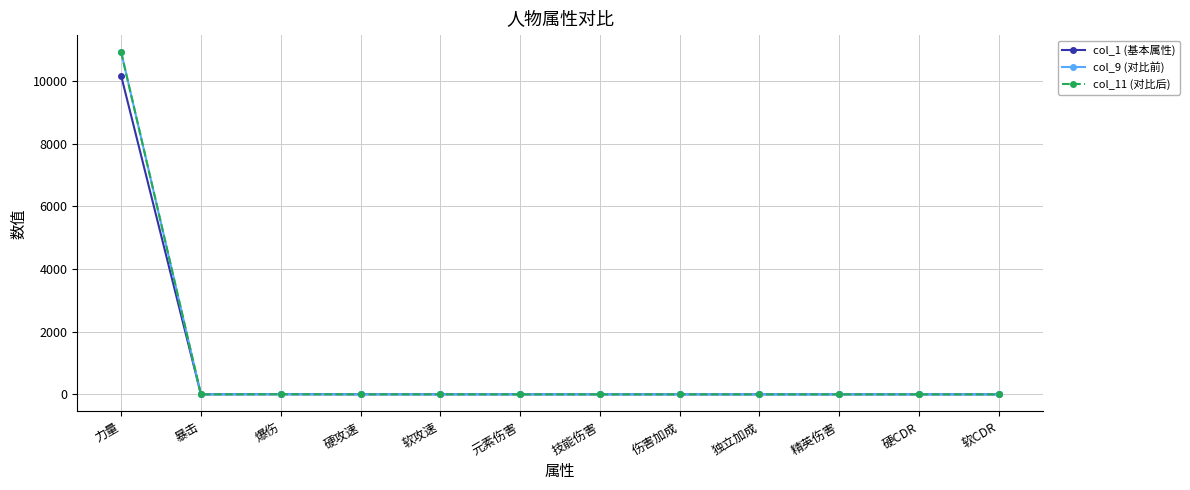

Rank the series by their maximum value, from highest to lowest.

col_9 (对比前), col_11 (对比后), col_1 (基本属性)